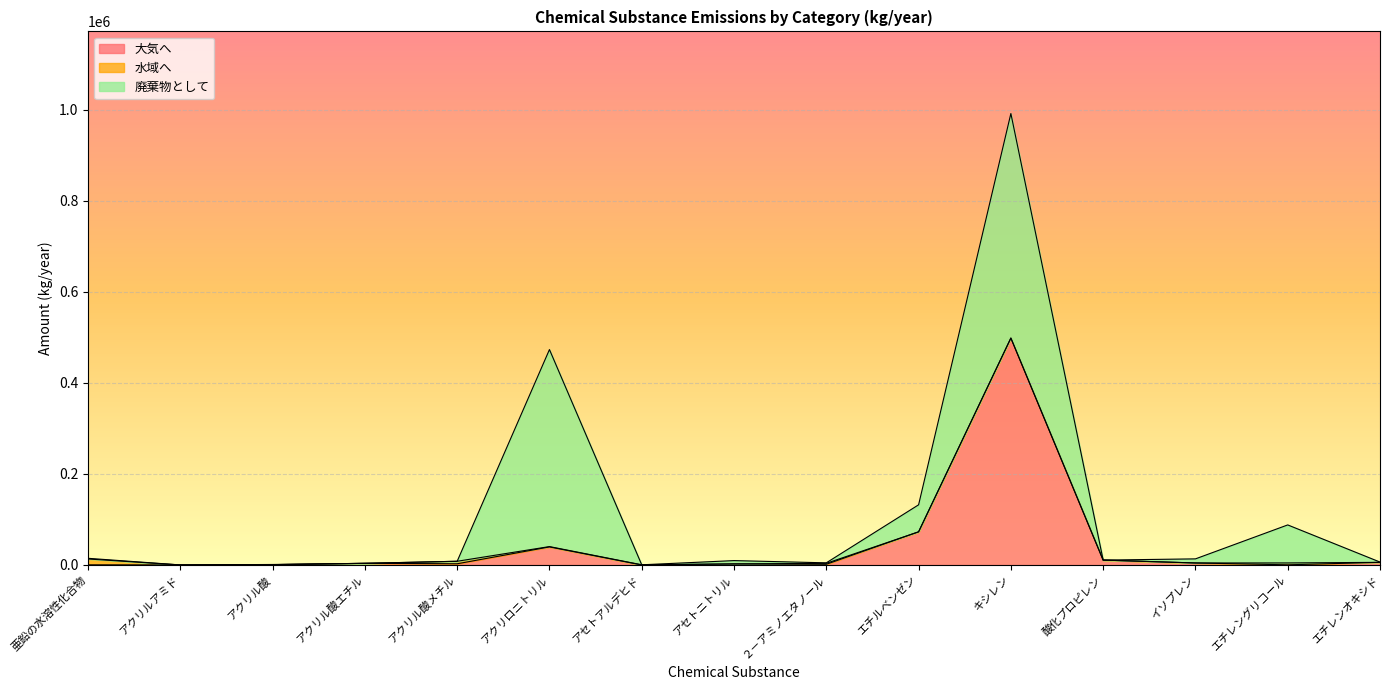

List the series in order of their overall mean, highest first.

廃棄物として, 大気へ, 水域へ